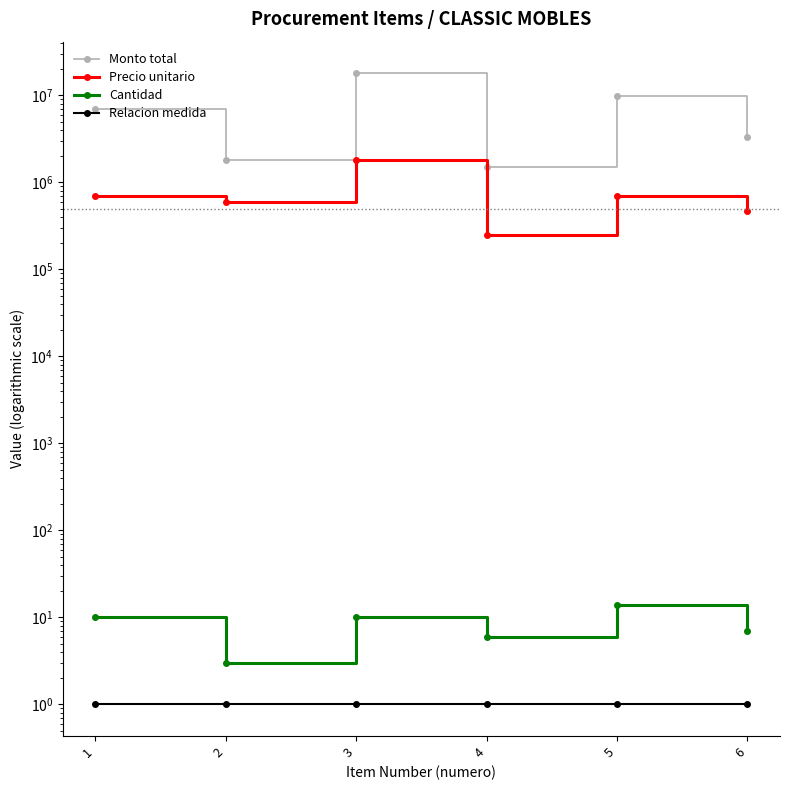

How many interior local valleys does the Monto total series have?

2